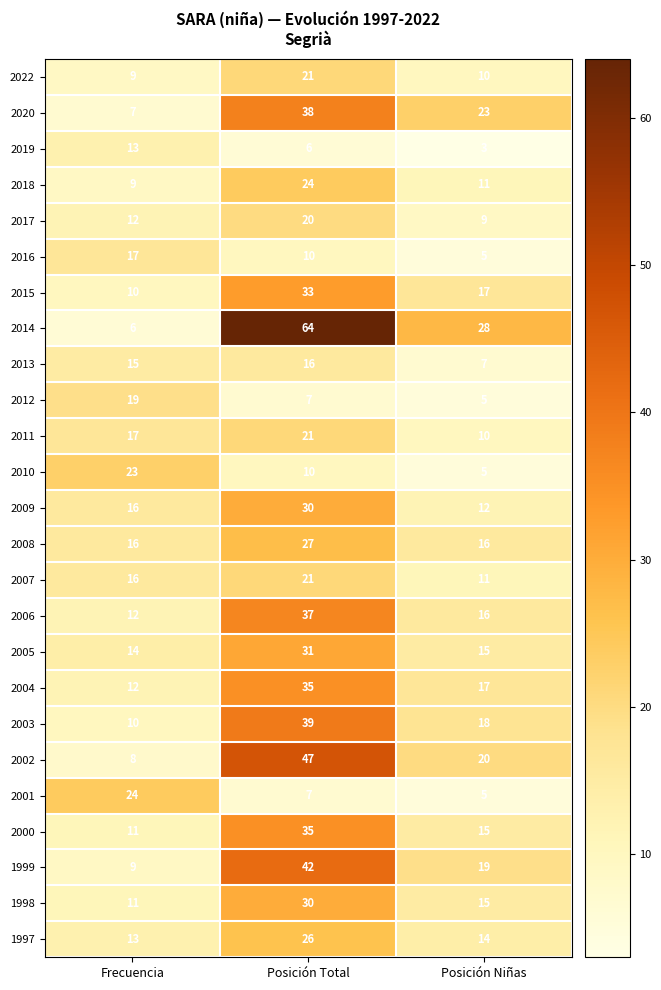

What is the sum of the 2013 values at Frecuencia and Posición Niñas?

22